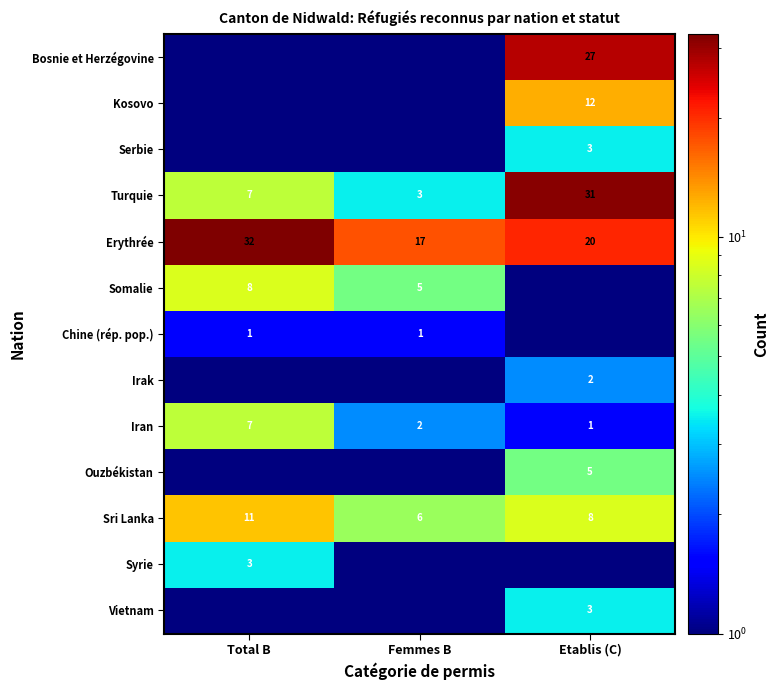

What is the maximum value for Turquie?

31.0